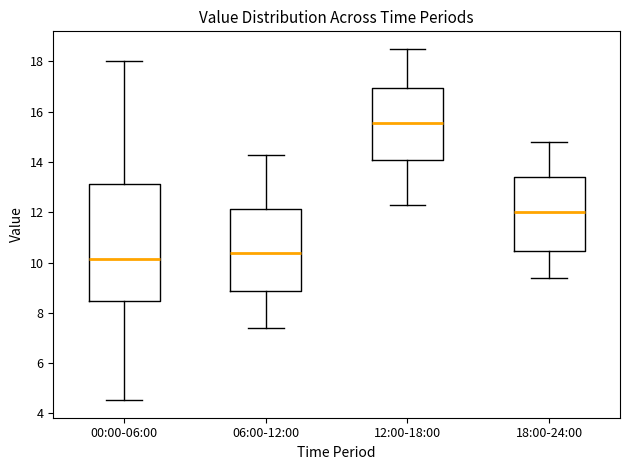

Which box is the tallest, from its lower edge to its upper edge?

00:00-06:00